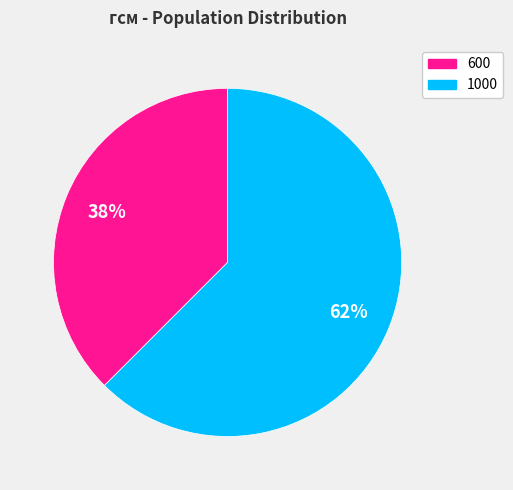

Which category accounts for the majority?

1000